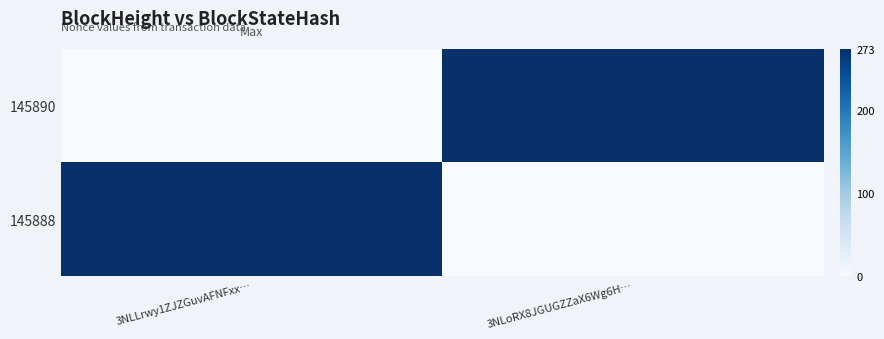

Rank the series at 3NLLrwy1ZJZGuvAFNFxx… from lowest to highest value.

145890, 145888